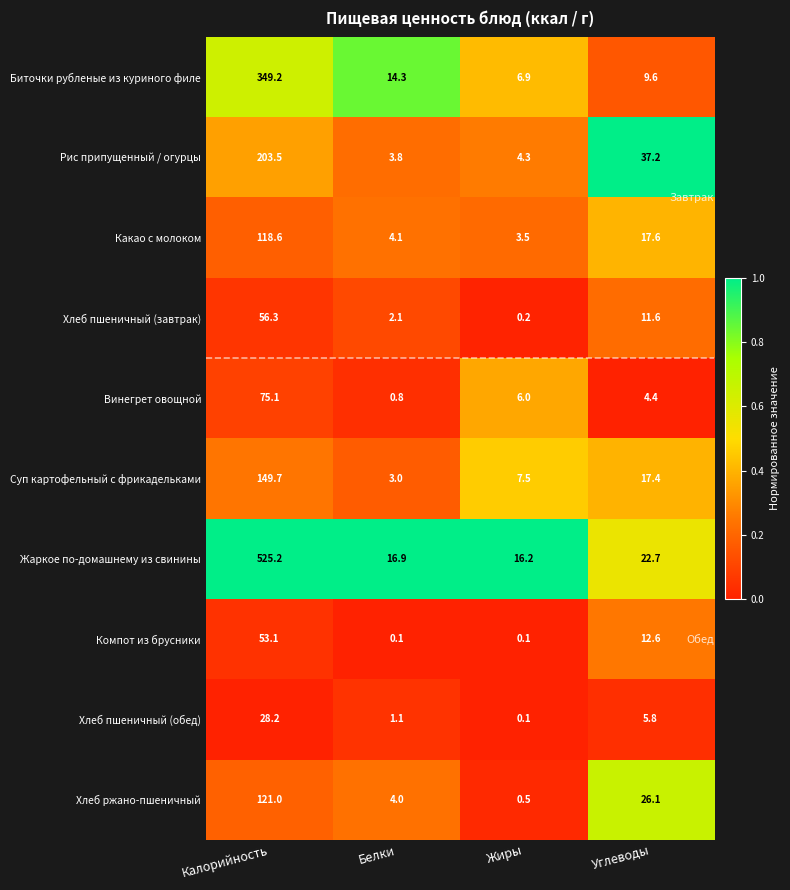

Which series has the largest total across all categories?

Жаркое по-домашнему из свинины